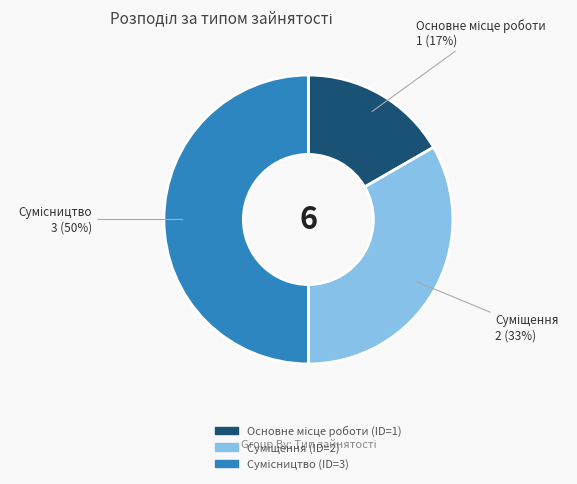

To the nearest percent, what is the difference between the largest and smallest slice percentages?

33%